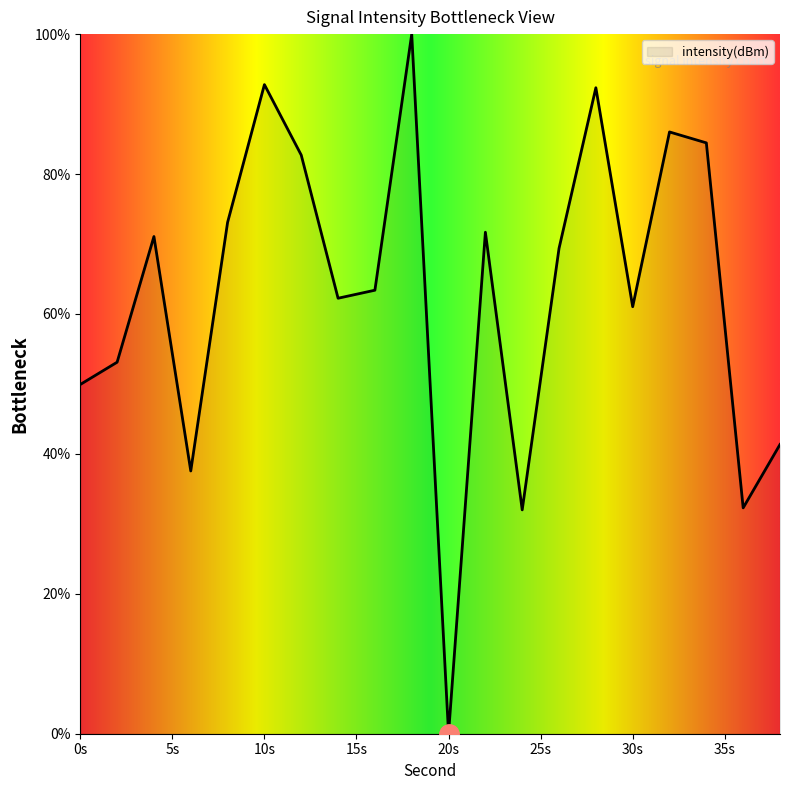

What is the greatest value displayed?

100.0